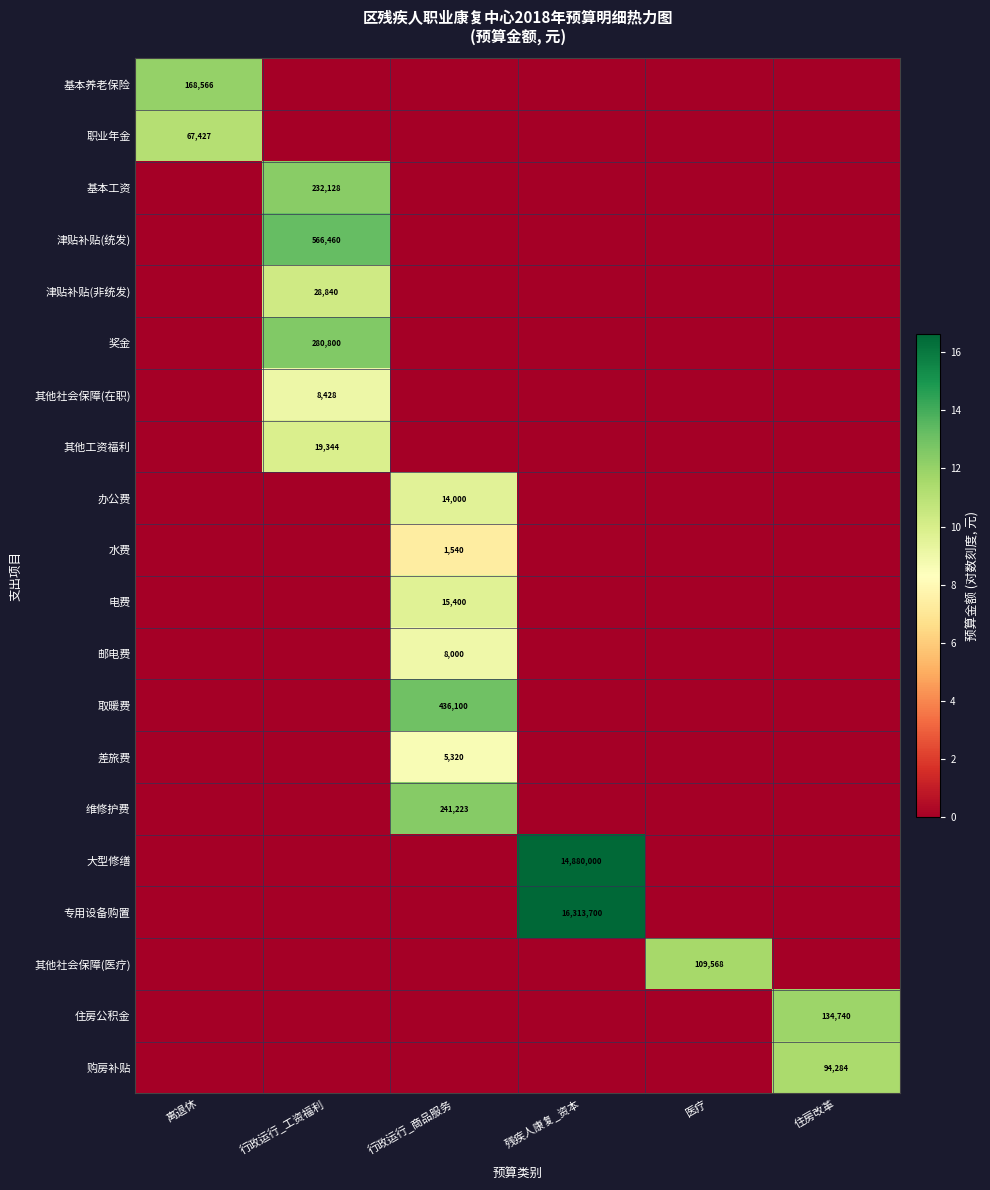

The value of 维修护费 at 行政运行_商品服务 is 241223. True or false?

True